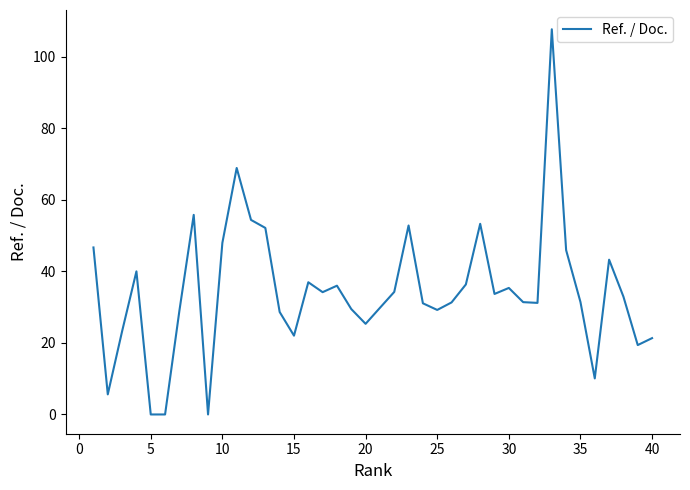

What is the difference between the maximum and minimum values?

107.7